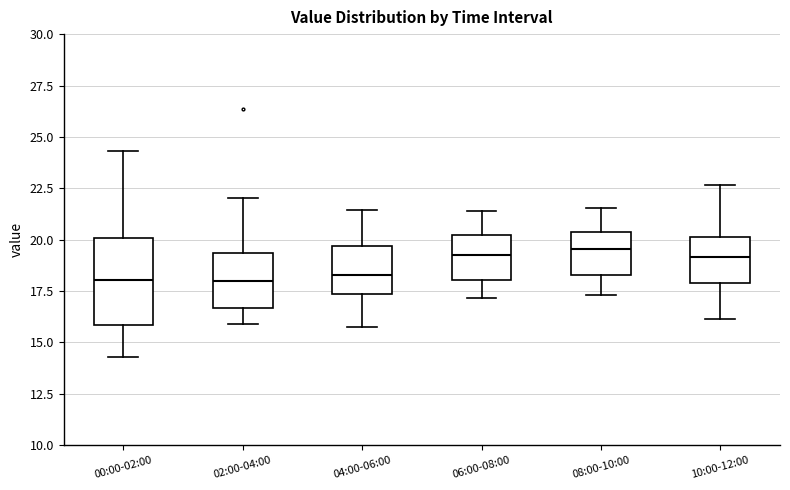

Where does the median line of the box for 00:00-02:00 sit on the y-axis? The values are not printed on the chart, so give them approximately, as read against the axis.

18.0